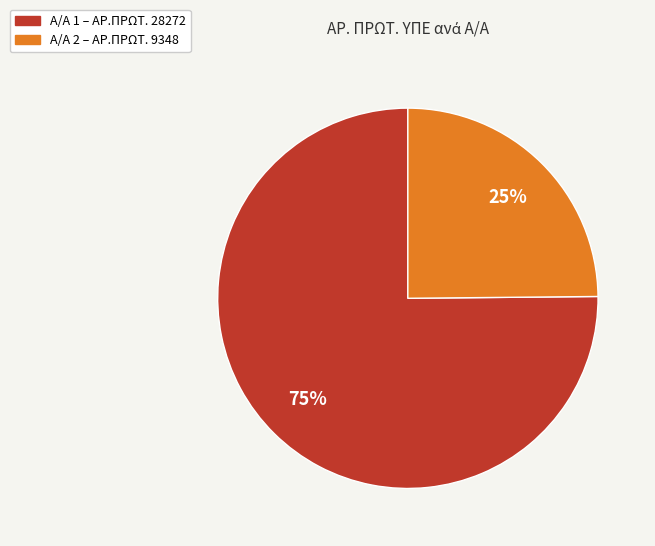

To the nearest percent, what is the difference between the largest and smallest slice percentages?

50%